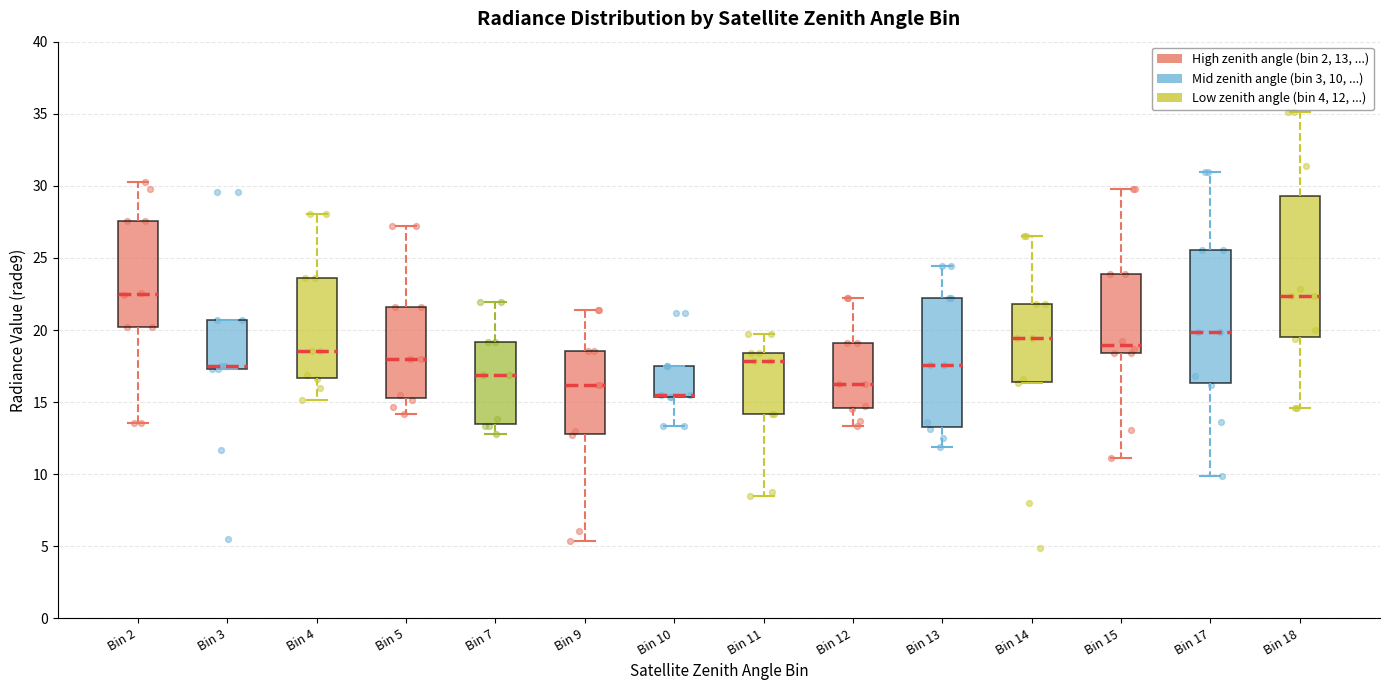

Reading left to right, transcribe this box plot: for each box, give where its median line is, the range the box spans, and where its two whiskers end, as read against the y-axis. The values are not printed on the chart, so give them approximately, as read against the axis.

Bin 2: median 22.5, box 20.0 to 27.5, whiskers 13.5 to 30.5
Bin 3: median 17.5 (just above the box's lower edge), box 17.5 to 20.5, whiskers 17.5 to 20.5
Bin 4: median 18.5, box 16.5 to 23.5, whiskers 15.0 to 28.0
Bin 5: median 18.0, box 15.5 to 21.5, whiskers 14.0 to 27.0
Bin 7: median 17.0, box 13.5 to 19.0, whiskers 13.0 to 22.0
Bin 9: median 16.0, box 13.0 to 18.5, whiskers 5.5 to 21.5
Bin 10: median 15.5 (just above the box's lower edge), box 15.5 to 17.5, whiskers 13.5 to 17.5
Bin 11: median 18.0, box 14.0 to 18.5, whiskers 8.5 to 20.0
Bin 12: median 16.5, box 14.5 to 19.0, whiskers 13.5 to 22.0
Bin 13: median 17.5, box 13.5 to 22.0, whiskers 12.0 to 24.5
Bin 14: median 19.5, box 16.5 to 22.0, whiskers 16.5 to 26.5
Bin 15: median 19.0, box 18.5 to 24.0, whiskers 11.0 to 30.0
Bin 17: median 20.0, box 16.5 to 25.5, whiskers 10.0 to 31.0
Bin 18: median 22.5, box 19.5 to 29.5, whiskers 14.5 to 35.0